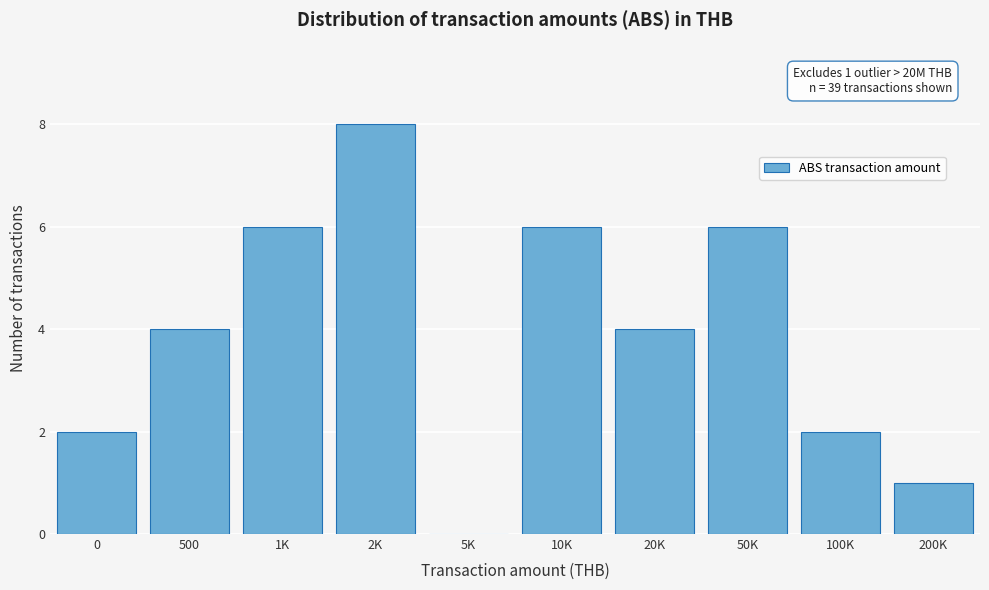

Reading left to right, what are all the values shown in this chart?

0=2	500=4	1K=6	2K=8	5K=0	10K=6	20K=4	50K=6	100K=2	200K=1